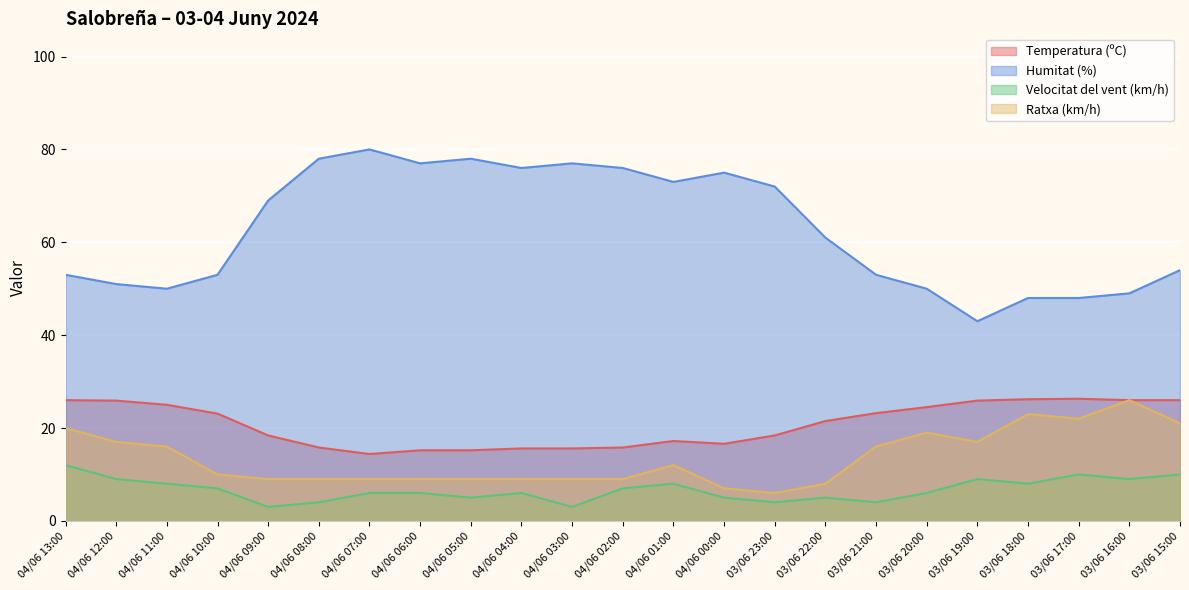

What is the average value of the Ratxa (km/h) series?

13.6